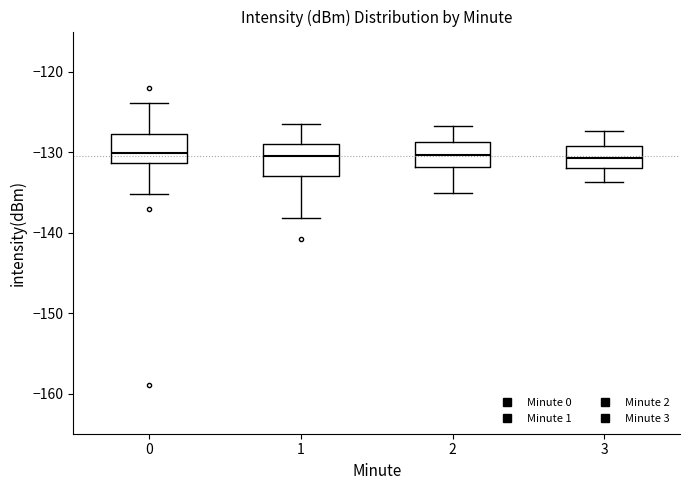

Where does the median line of the box at x = 3 sit on the y-axis? The values are not printed on the chart, so give them approximately, as read against the axis.

-131